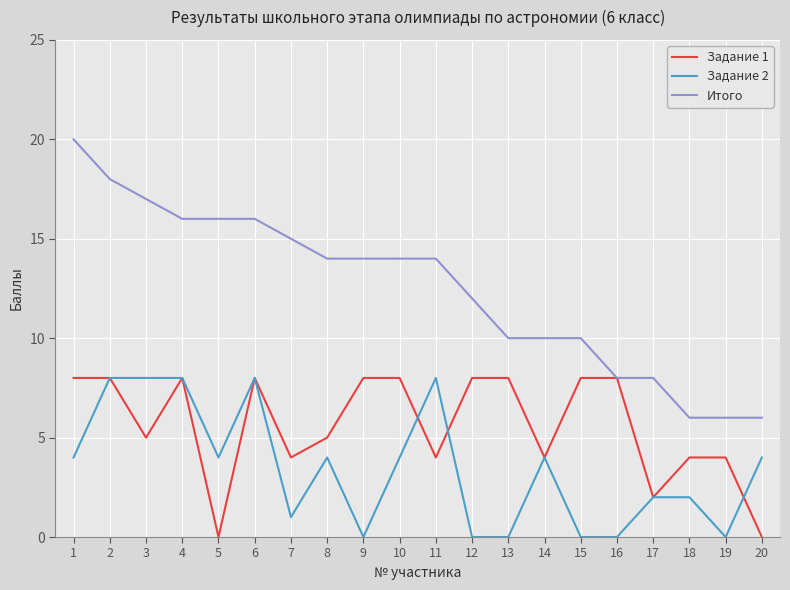

Is this an area chart (filled region under the line)?

No